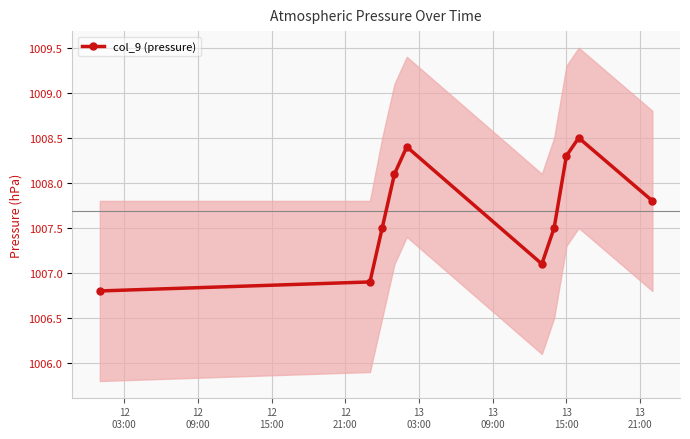

What is the value of the col_9 (pressure) point at the 8th from the left?

1008.3